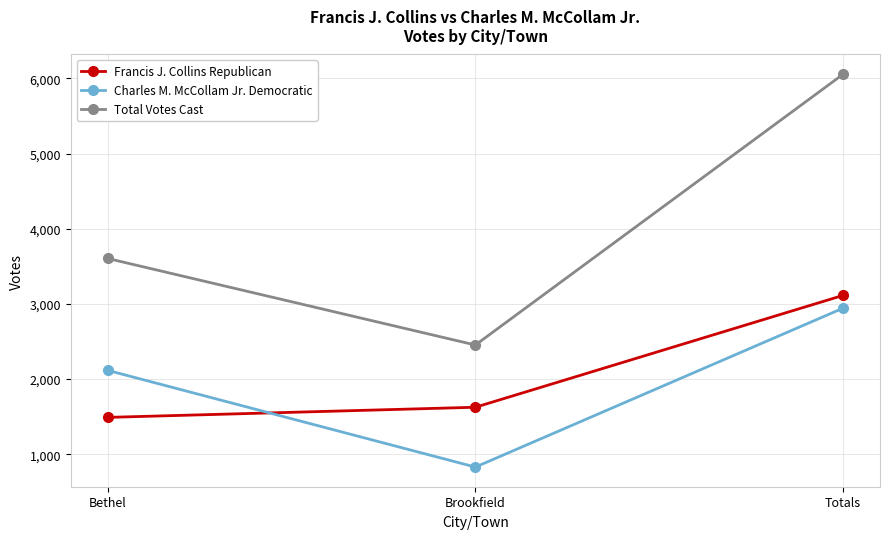

What is the average value of the Francis J. Collins Republican series?

2075